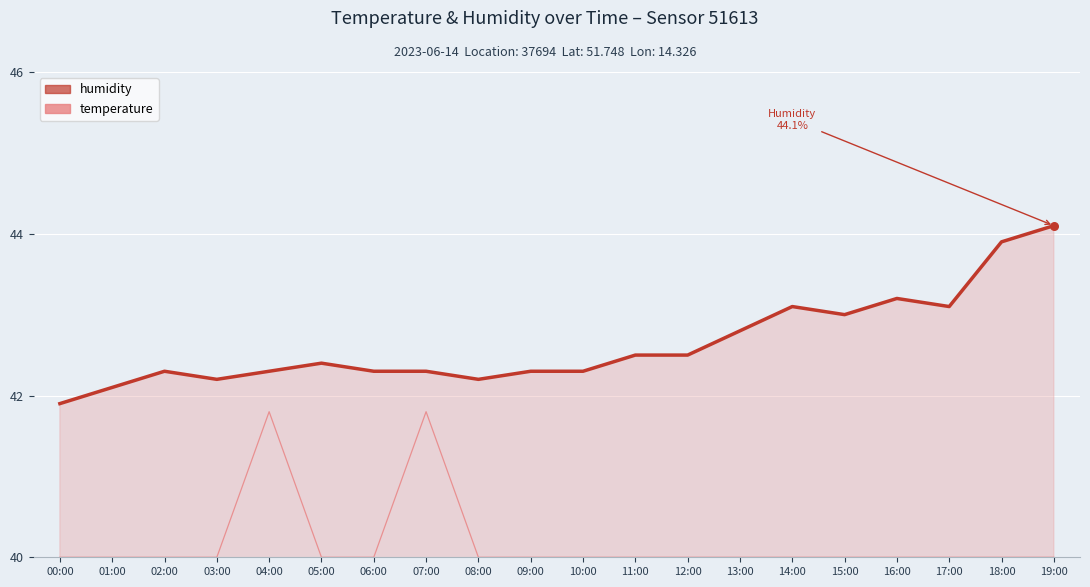

Which series has the largest total across all categories?

humidity